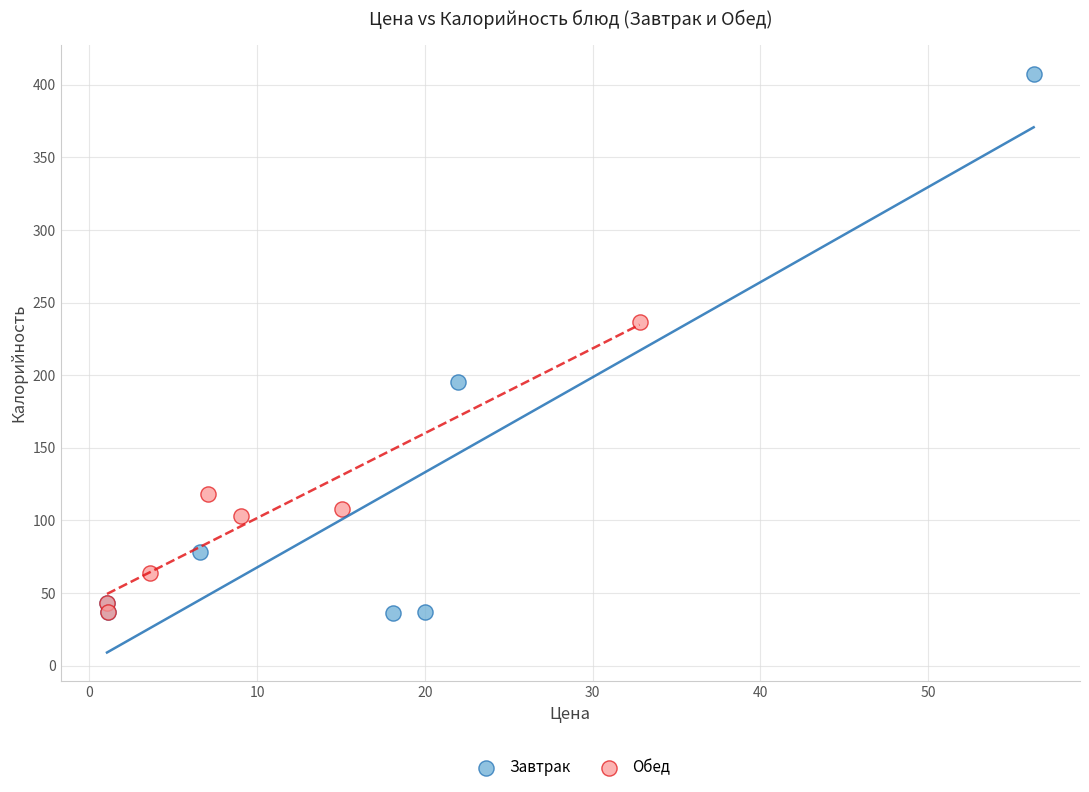

What are all the series names shown in the legend?

Завтрак, Обед